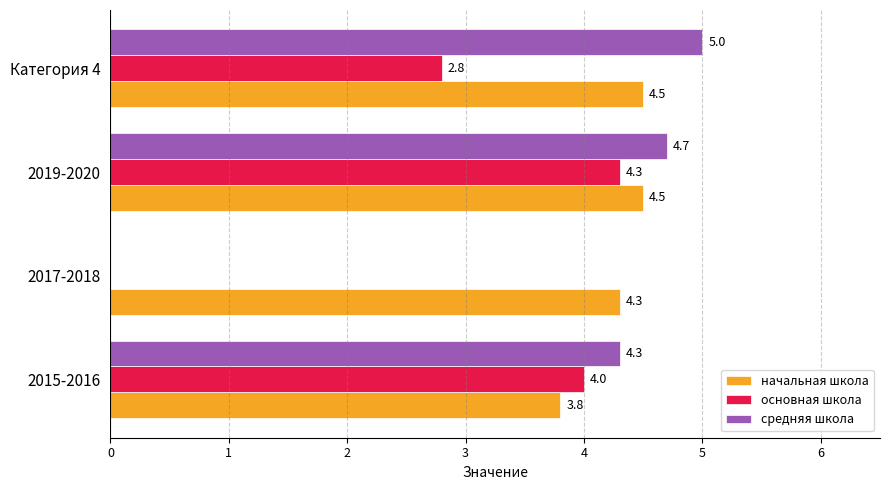

How many values in the начальная школа series exceed 4?

3